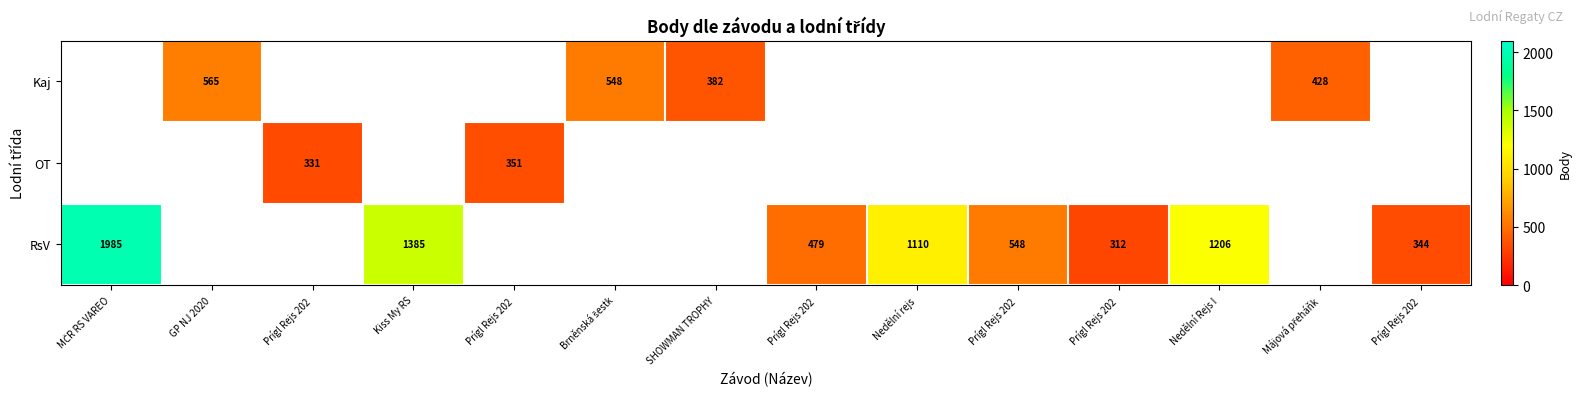

The RsV series shows 3531.7 at MČR RS VAREO. True or false?

False